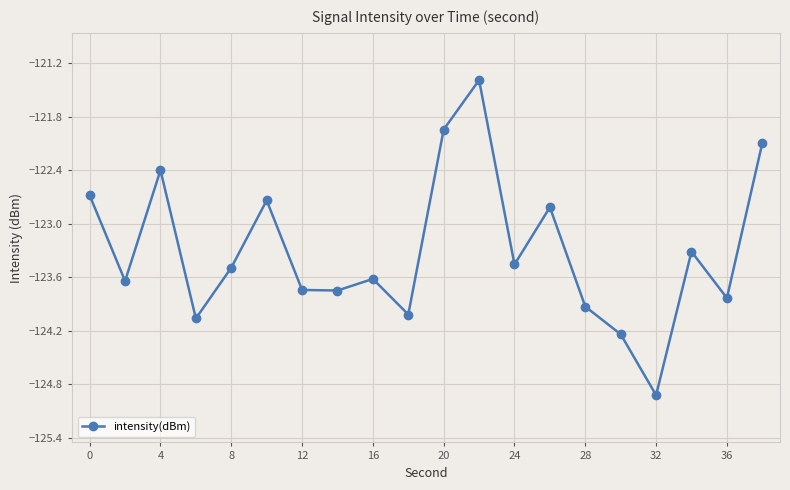

What is the difference between the maximum and minimum values?

3.5